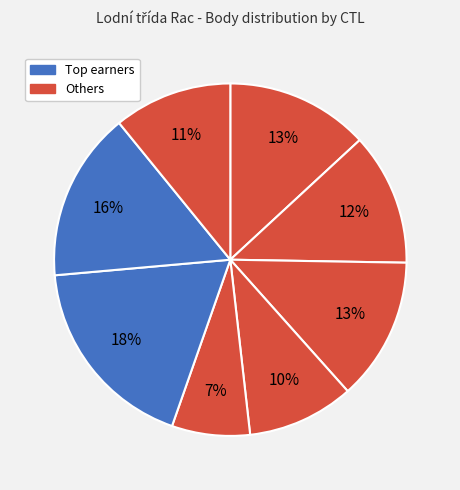

How many slices are in this pie chart?

8